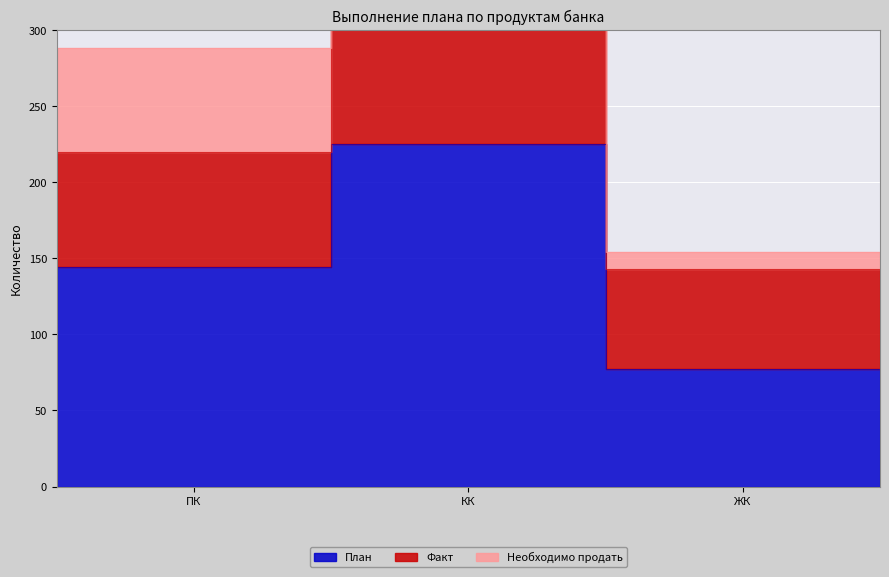

What is the total value across all series at КК?

450